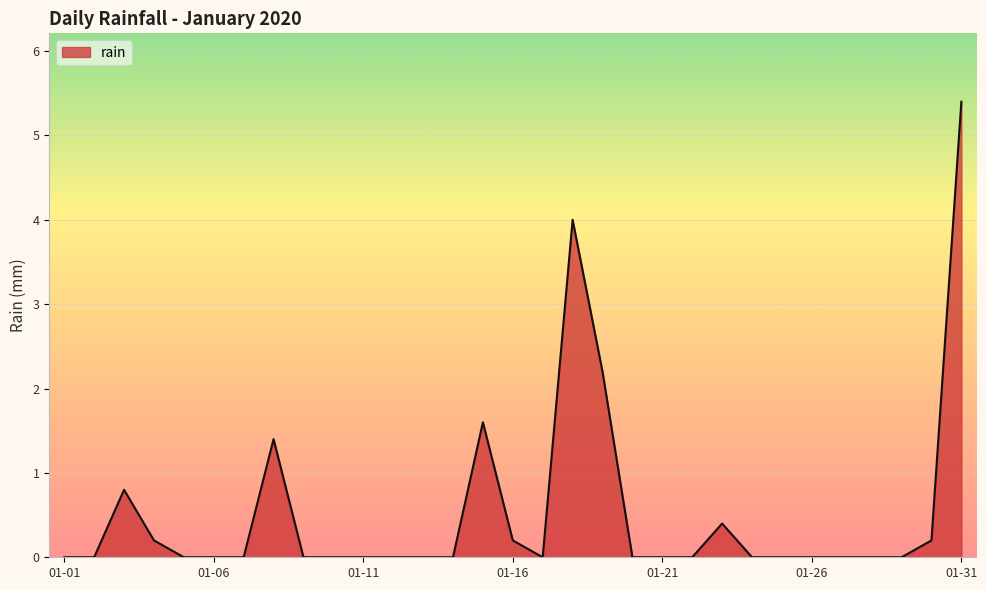

How many lines are shown in the chart?

1